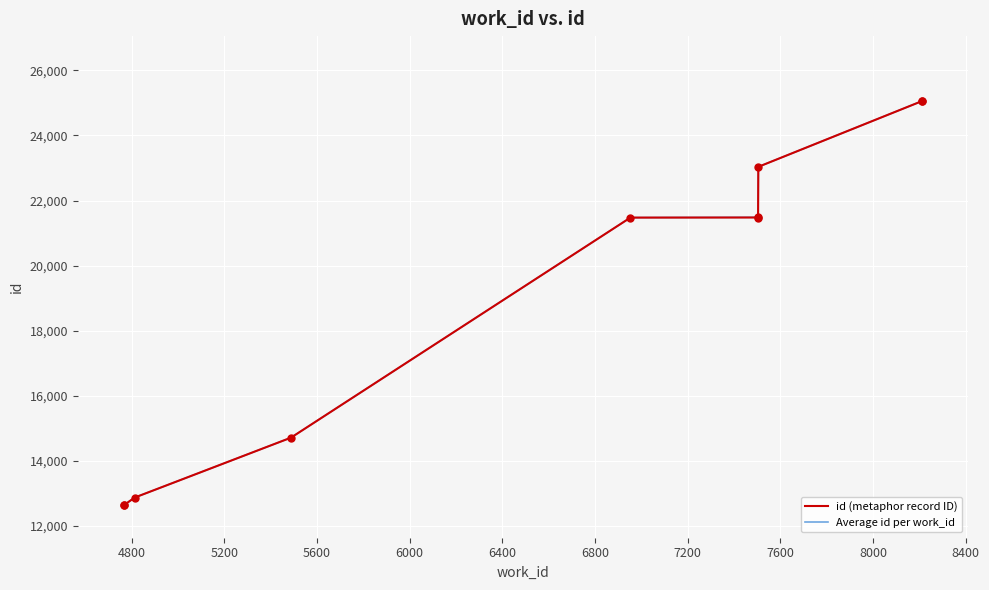

What is the change in value from 4814 to 7504?

+8609